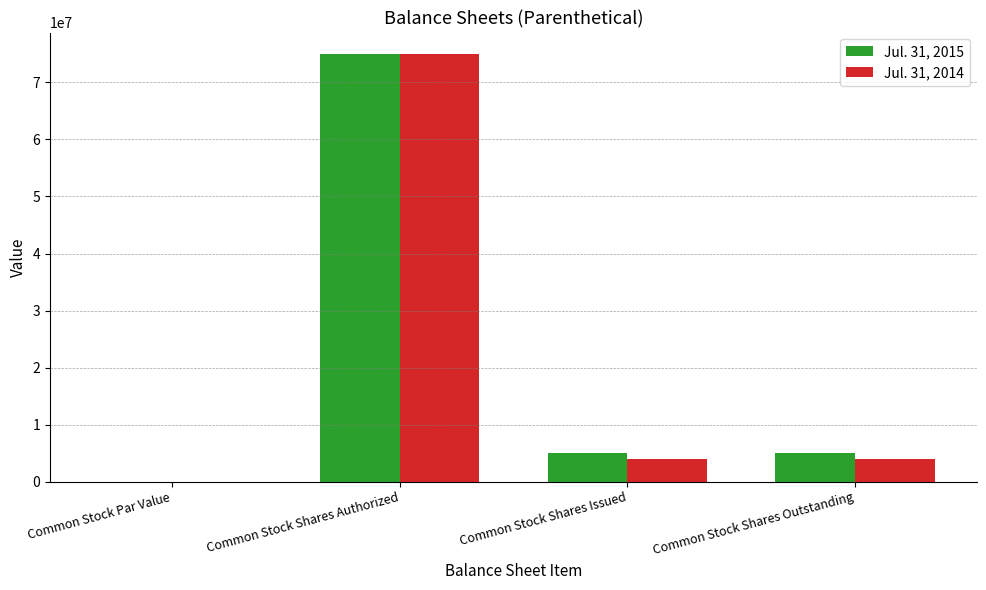

What is the greatest value displayed?

75000000.0